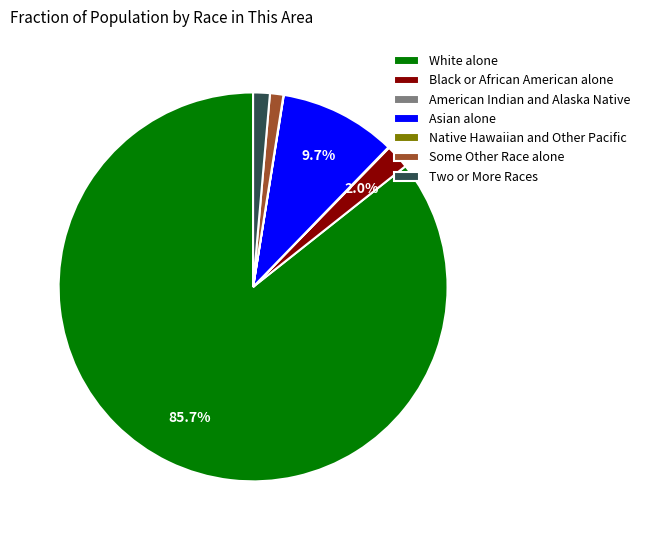

The White alone slice represents 77% of the pie. True or false?

False